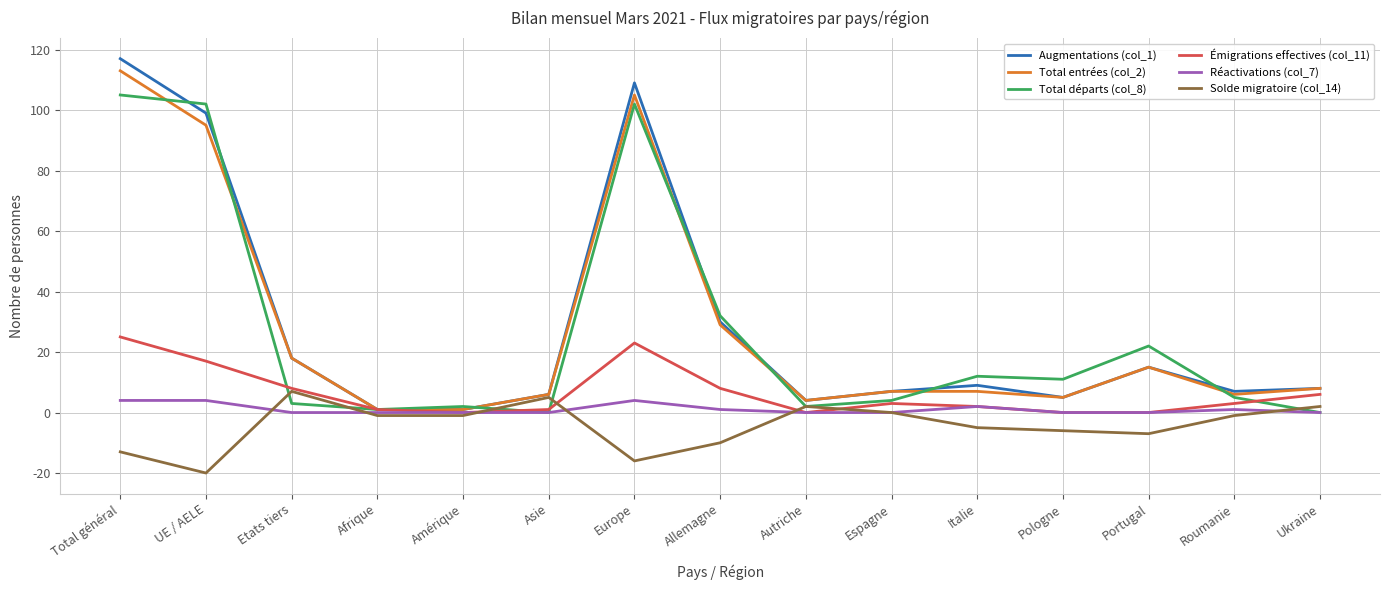

What position from the right is Pologne?

4